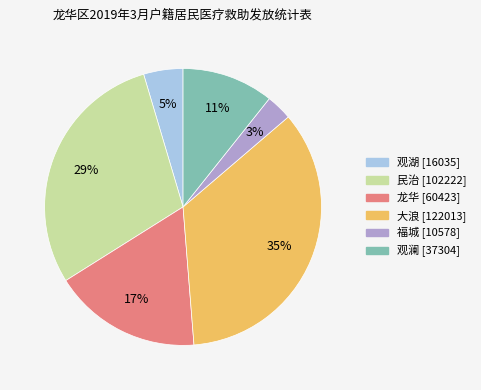

To the nearest percent, what is the difference between the largest and smallest slice percentages?

32%